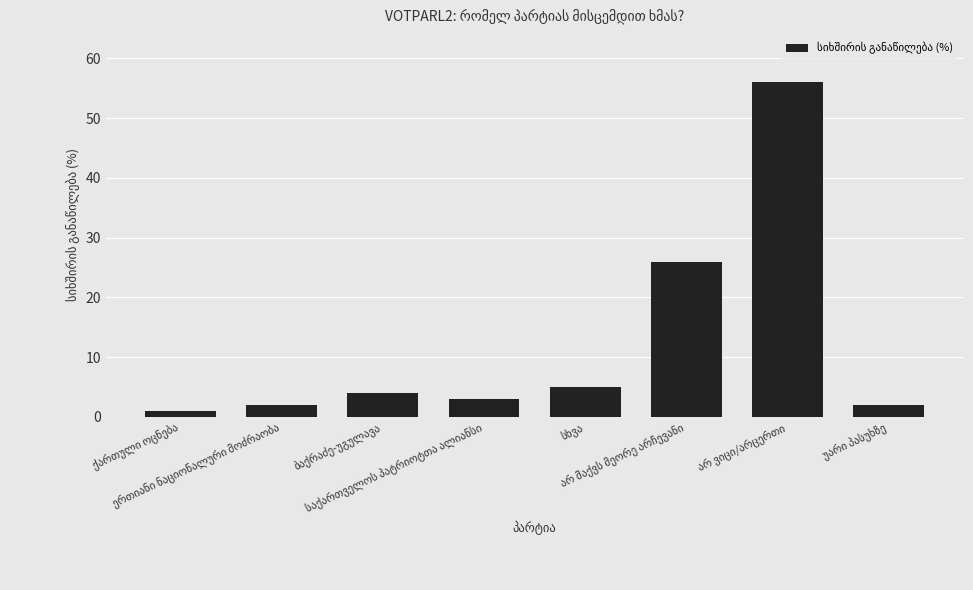

What is the value of the 1st bar from the left?

1